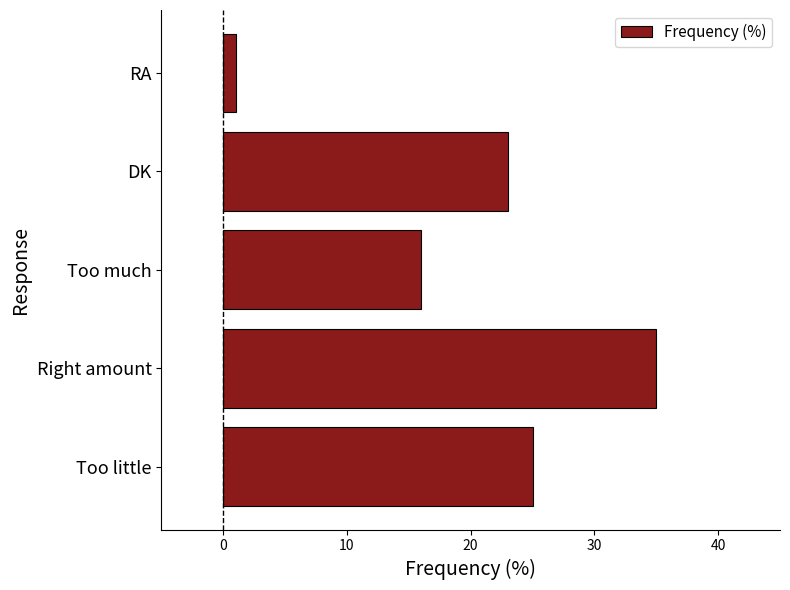

The value at Too little is 45. True or false?

False